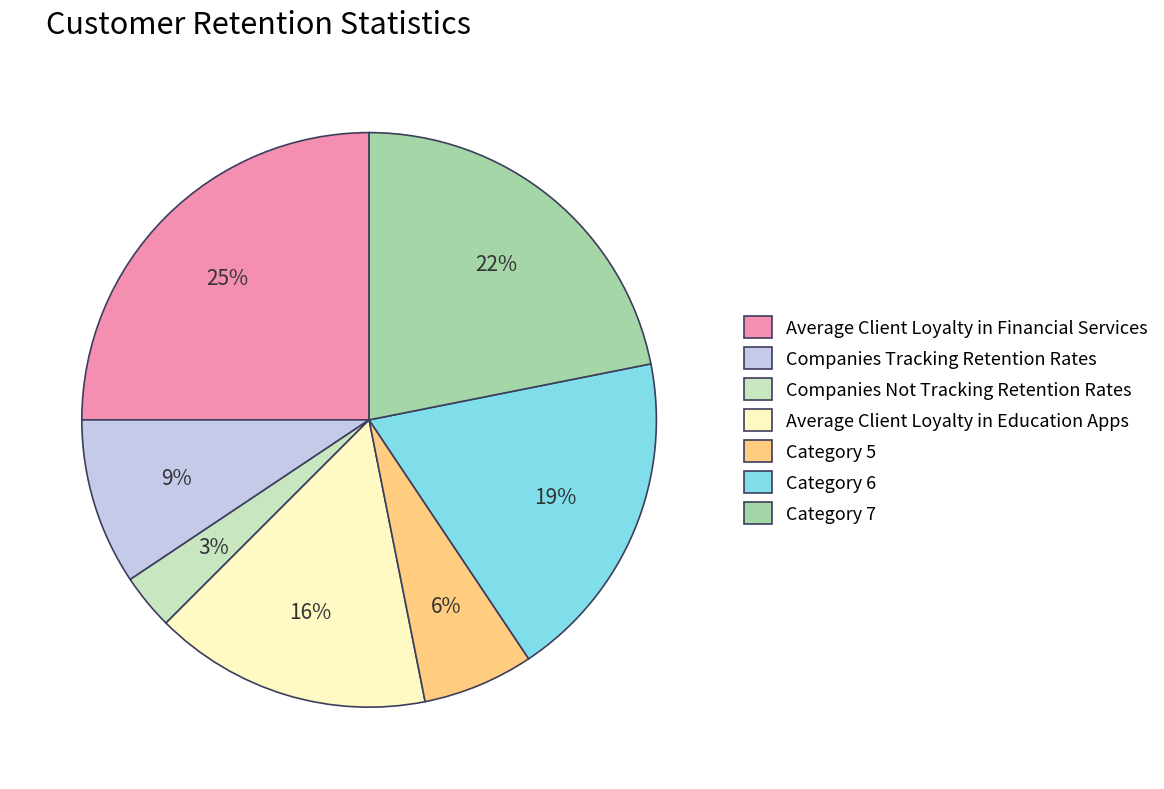

What percentage is the Category 7 slice, to the nearest percent?

22%